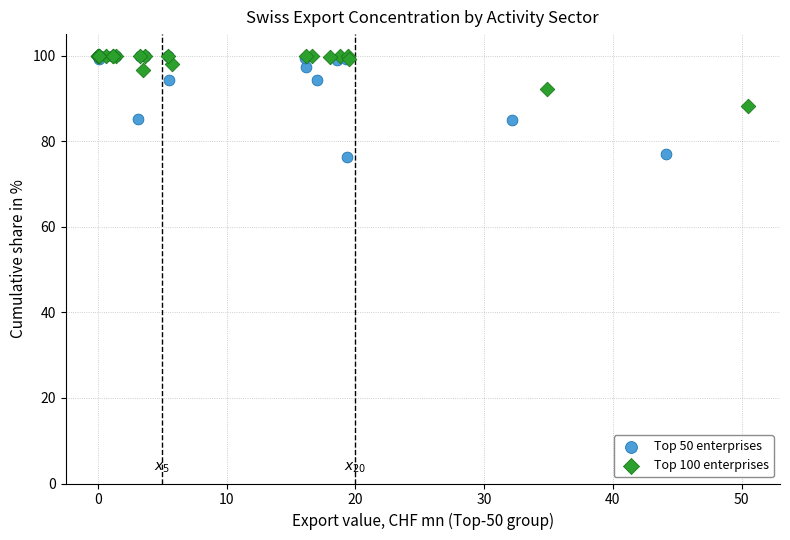

What are all the series names shown in the legend?

Top 50 enterprises, Top 100 enterprises